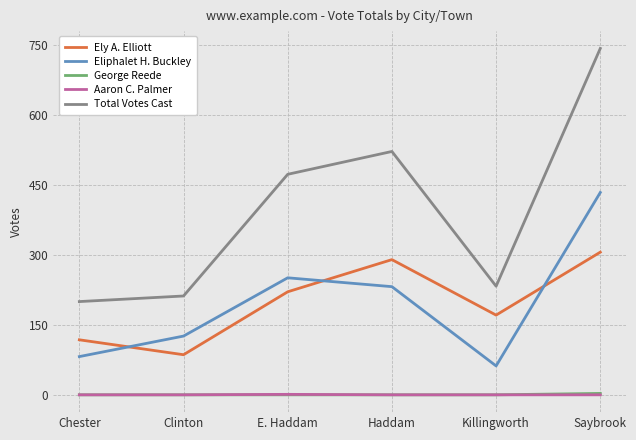

True or false: George Reede and Total Votes Cast cross at least once.

False